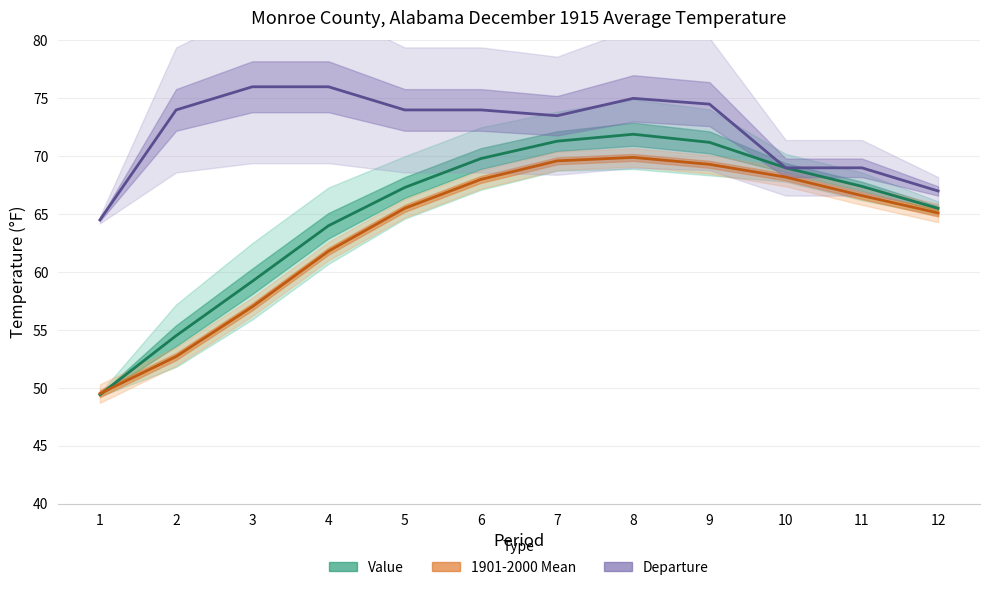

What is the spread (max minus min) of values at 8?

5.1